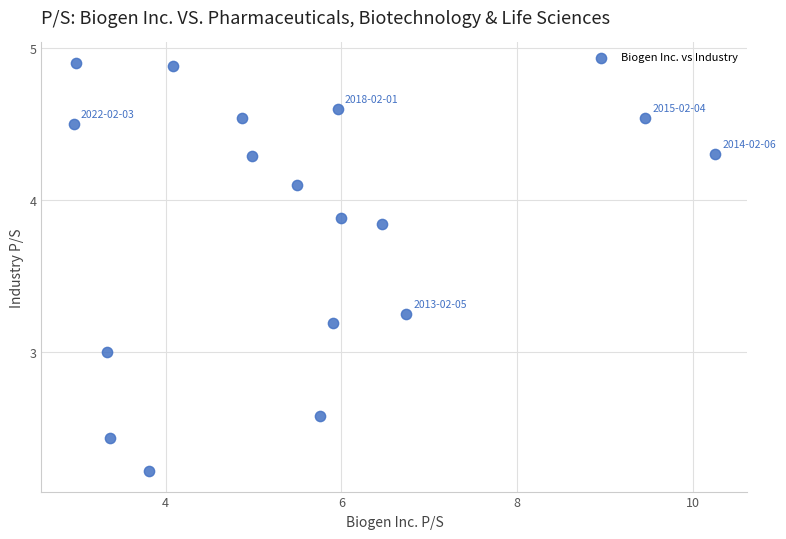

What is the range of Y values (max minus min)?

2.7